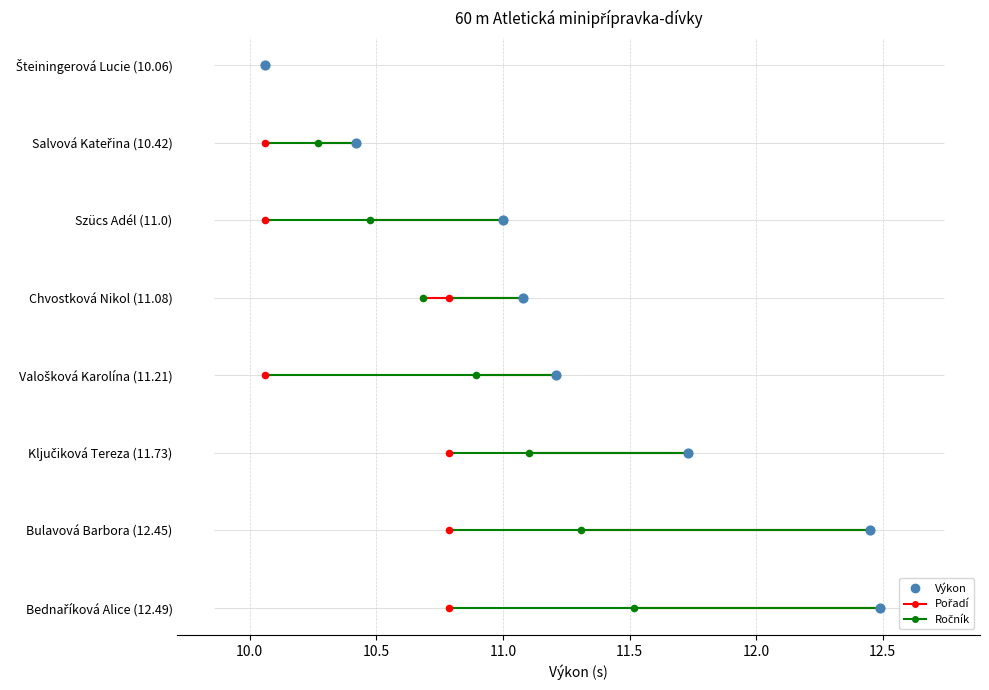

Which has a higher value, 10.5 or 13.0?

13.0